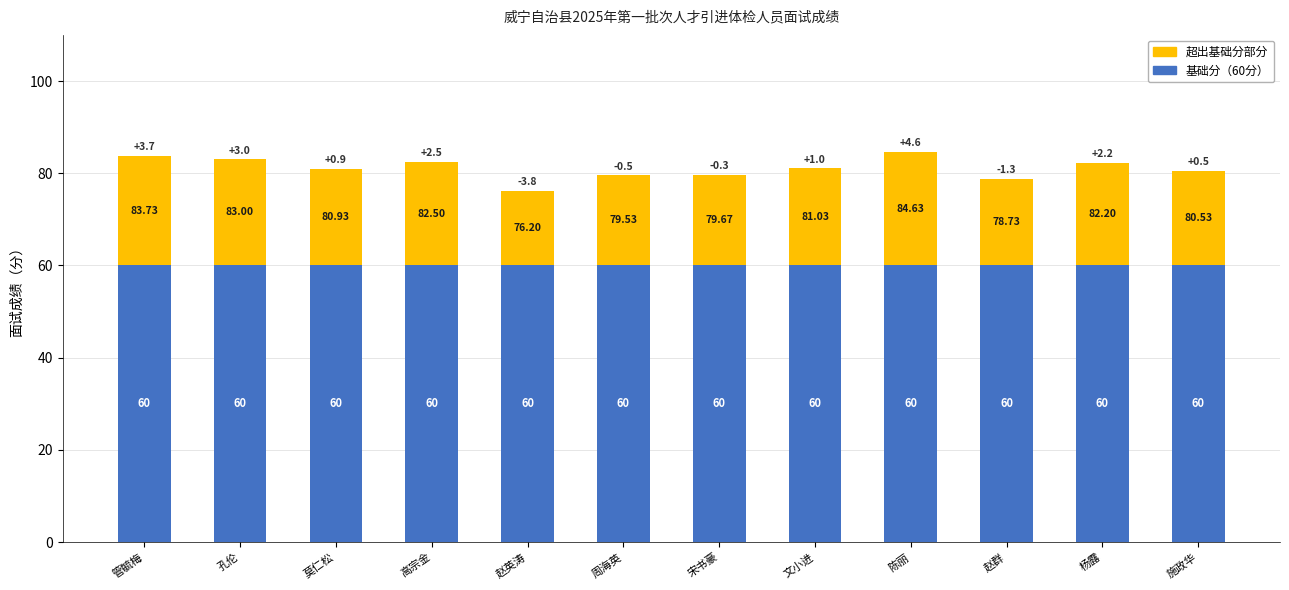

Is it true that 基础分（60分） equals 60.0 at 陈丽?

True